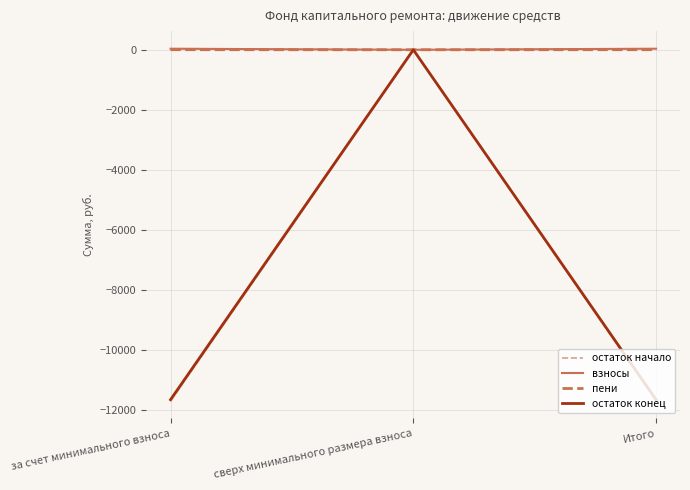

Reading left to right, list all the values displayed in this chart.

остаток начало: -11705.7	0.0	-11705.7
взносы: 35.2	0.0	35.2
пени: 1.9	0.0	1.9
остаток конец: -11668.6	0.0	-11668.6